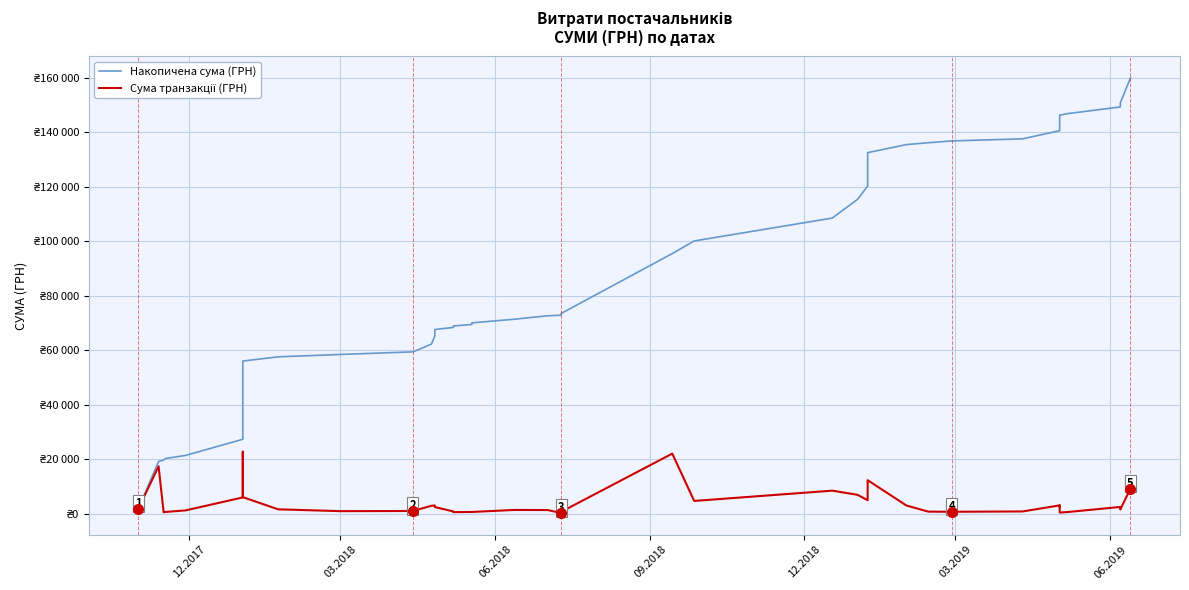

What are all the series names shown in the legend?

Накопичена сума (ГРН), Сума транзакції (ГРН)